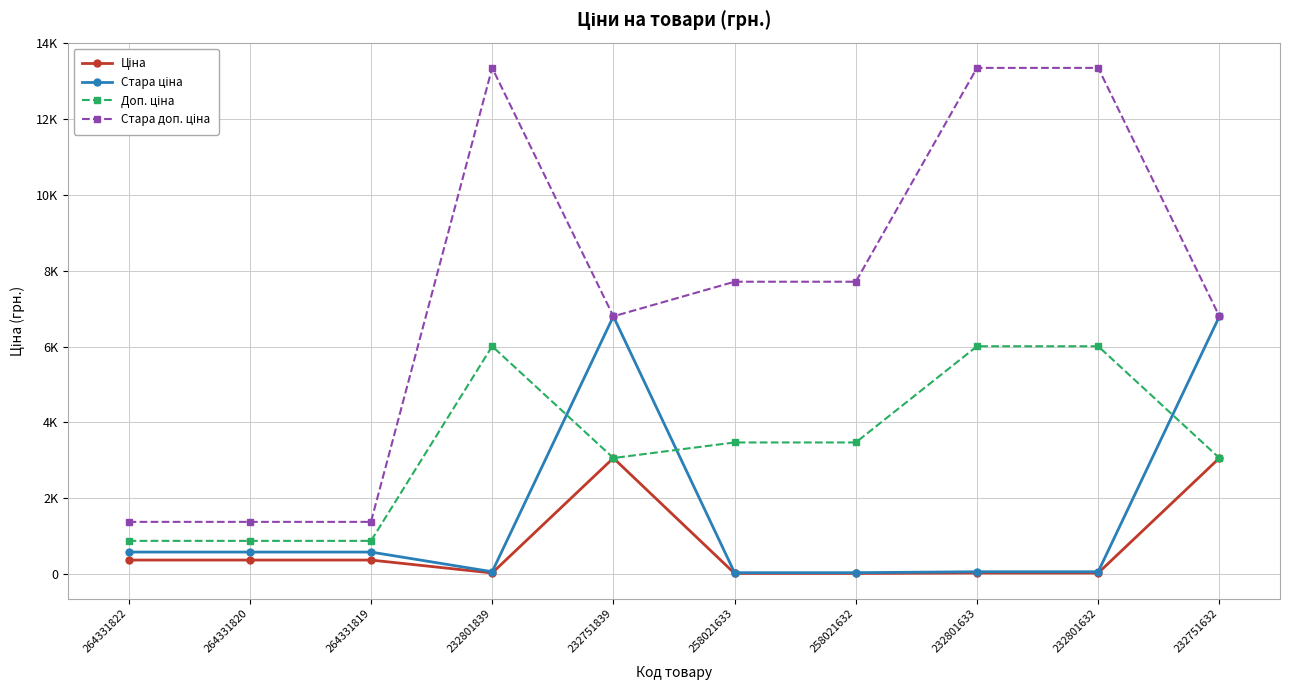

What is the sum of all Ціна values?

7333.1